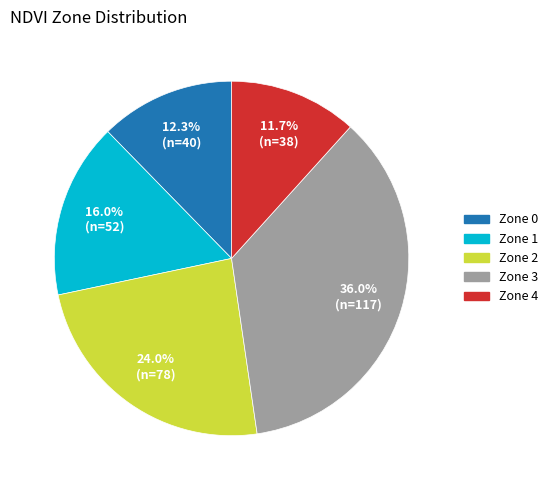

Does Zone 3 represent more than half of the total?

No